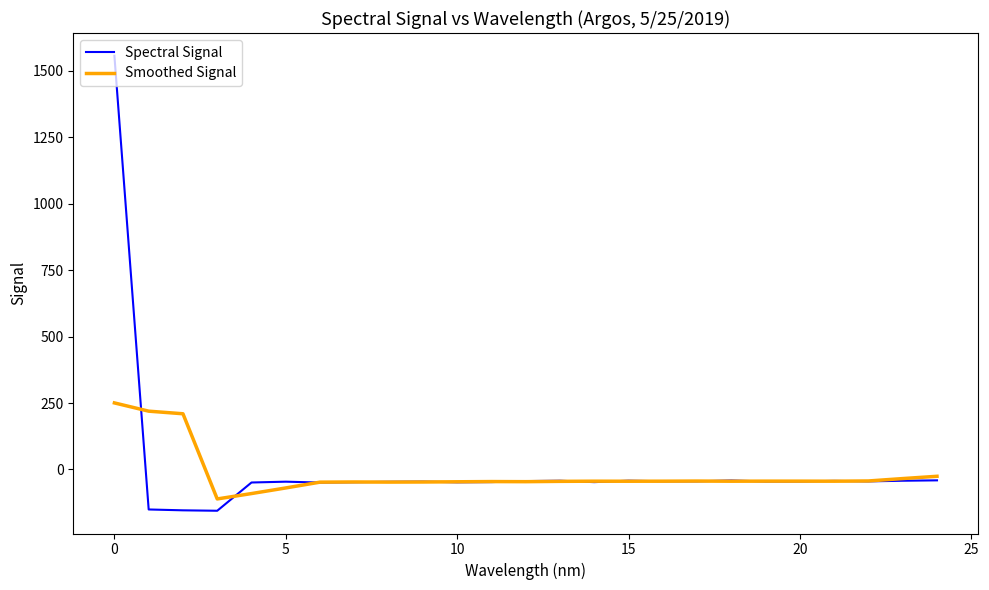

Rank the series by their maximum value, from highest to lowest.

Spectral Signal, Smoothed Signal